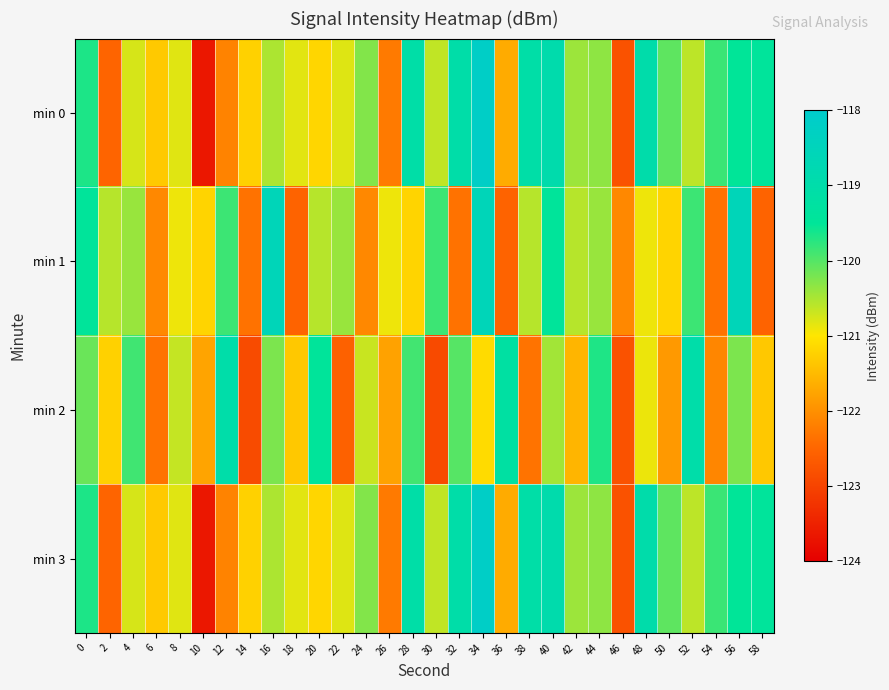

Which series changed the most between 48 and 56?

min 1